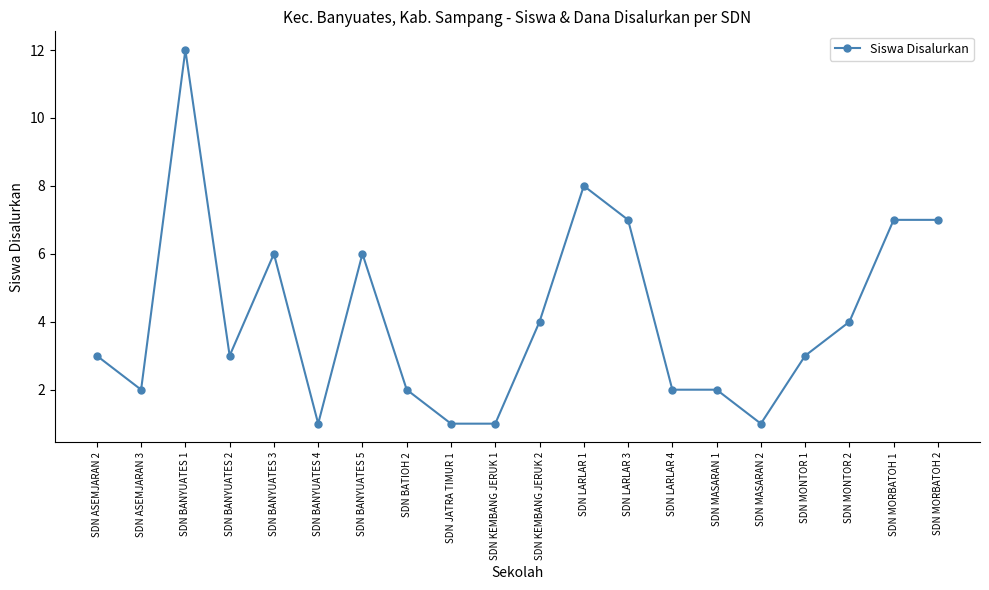

Reading left to right, list all the values displayed in this chart.

3	2	12	3	6	1	6	2	1	1	4	8	7	2	2	1	3	4	7	7